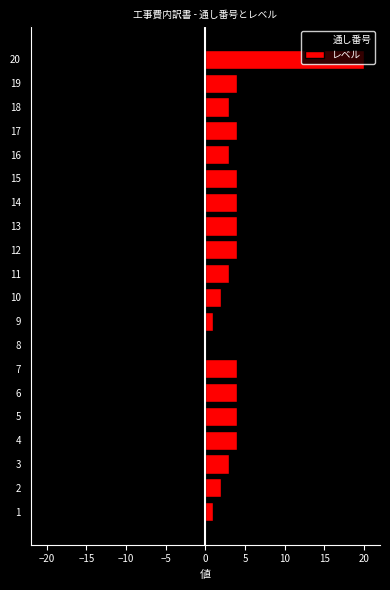

Rank the series at 4 from highest to lowest value.

レベル, 通し番号